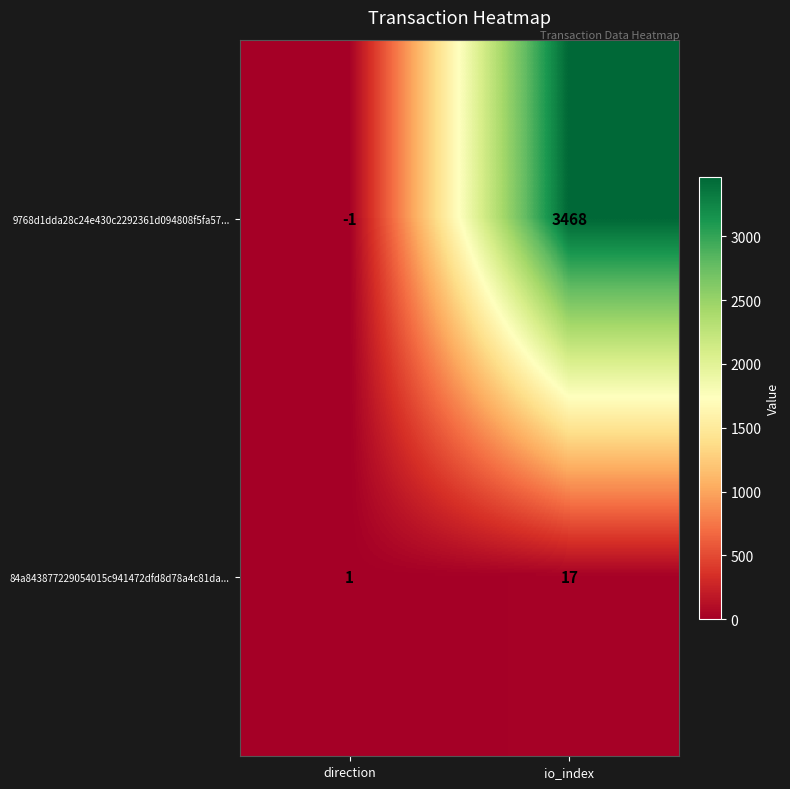

What is the approximate value of 9768d1dda28c24e430c2292361d094808f5fa57... at io_index, to the nearest 50?

3450